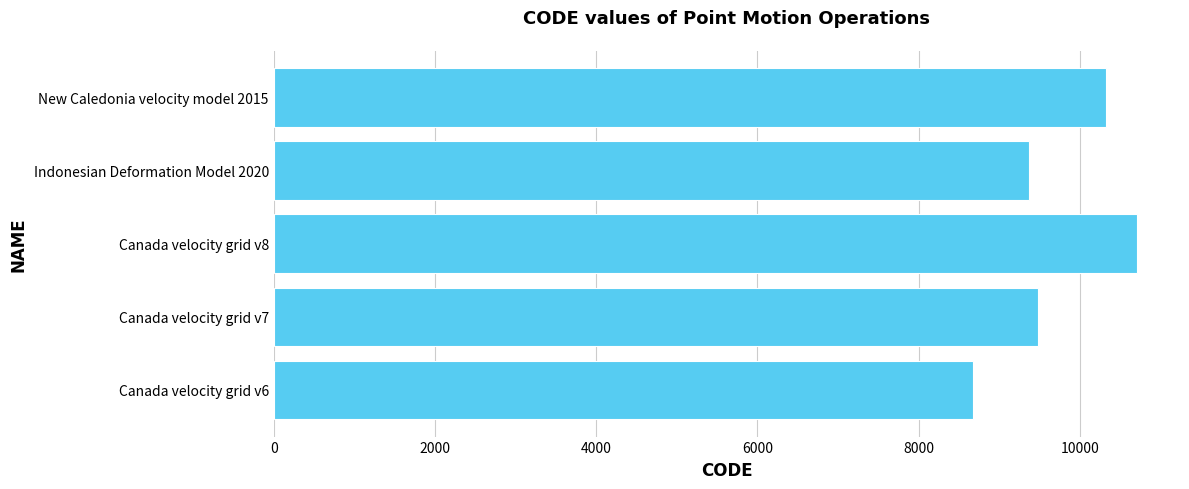

Where is the data nearest to the value 9691?

Canada velocity grid v7